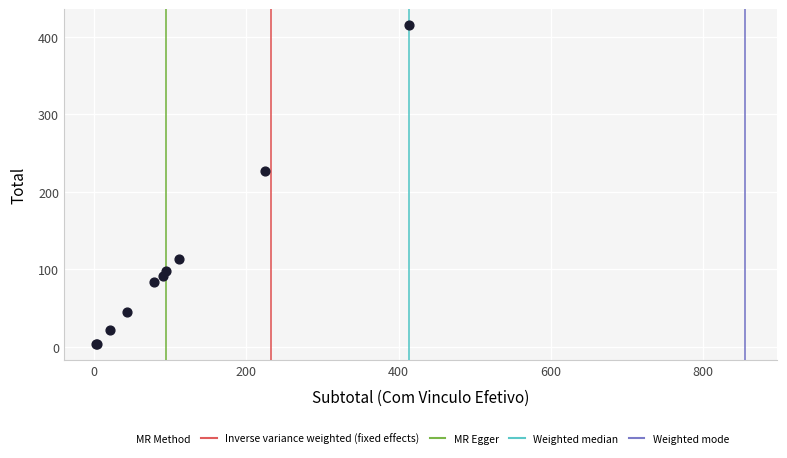

What Y value in the scatter plot is closest to 209?

226